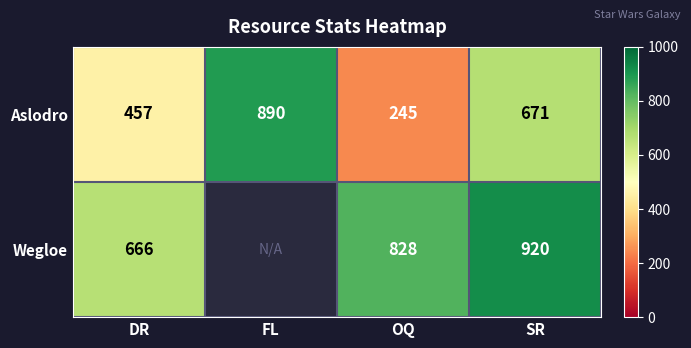

Is the value of Aslodro at SR greater than the value of Wegloe at SR?

No